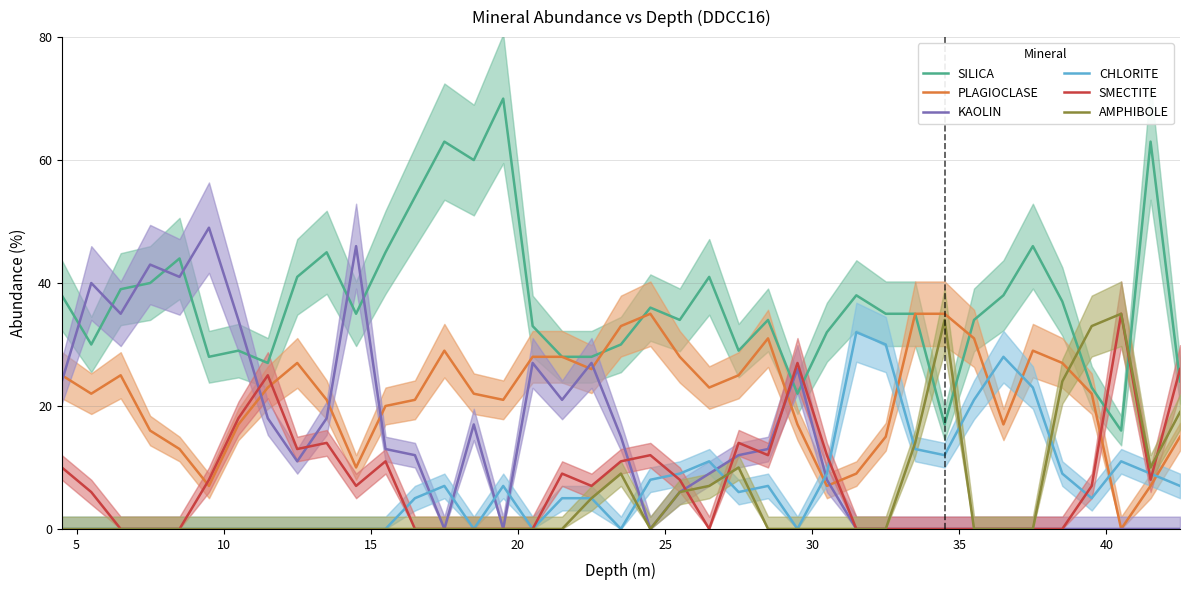

How many times do SMECTITE and SILICA cross each other?

5